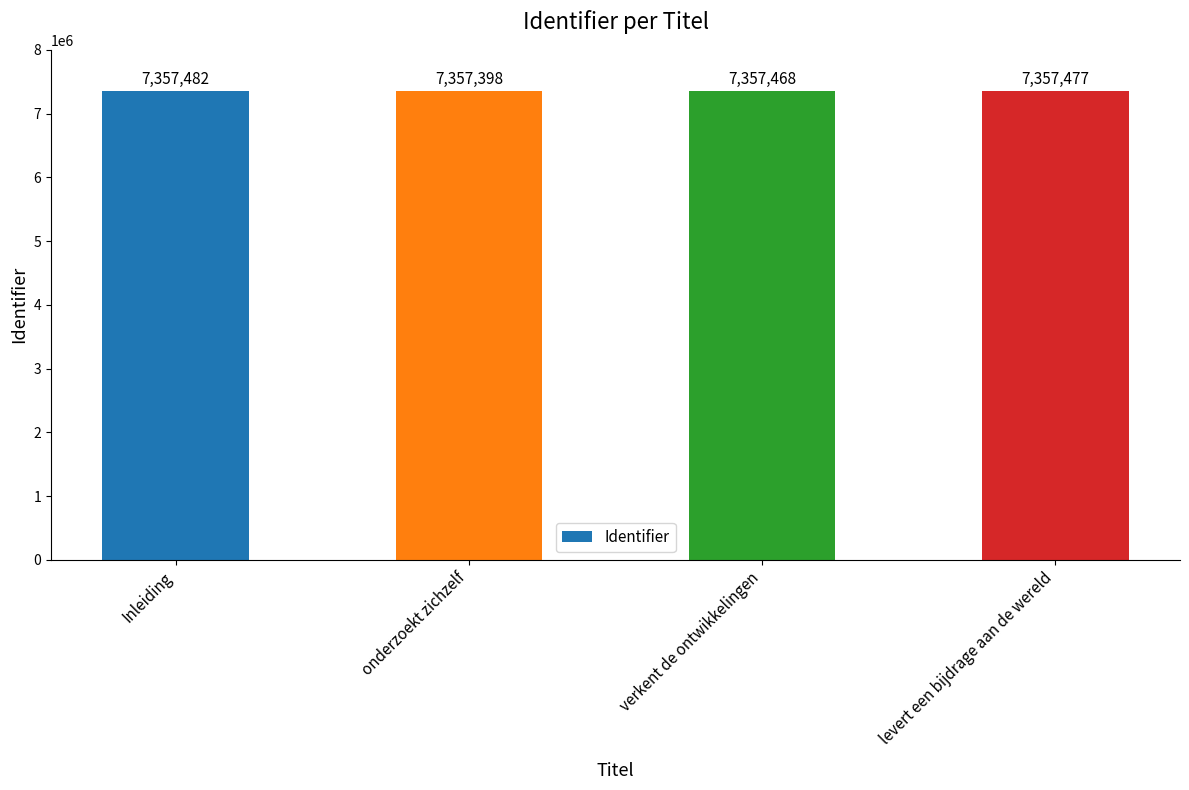

List the labels in order of value, largest first.

Inleiding, levert een bijdrage aan de wereld, verkent de ontwikkelingen, onderzoekt zichzelf